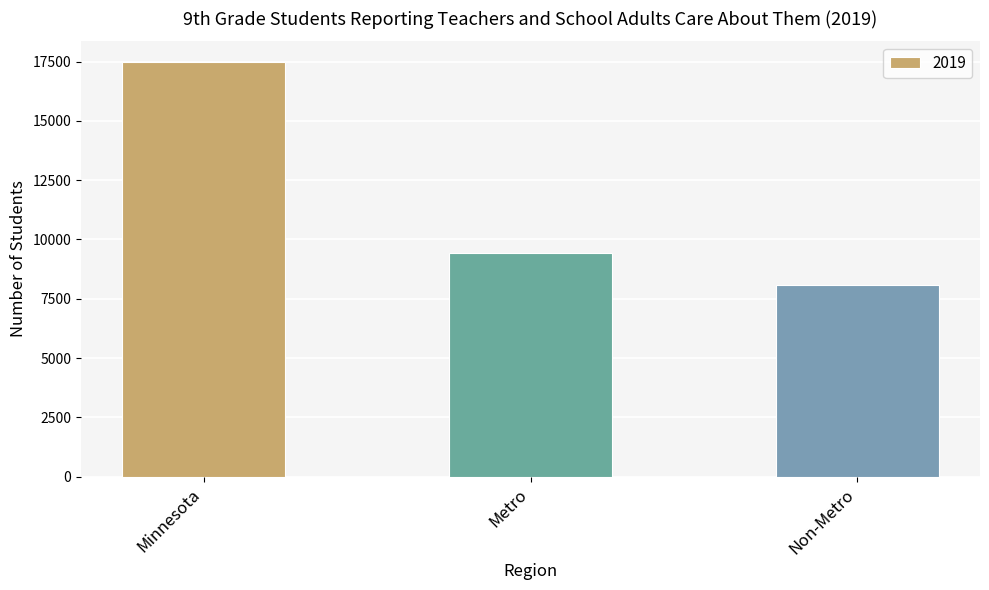

What position from the left is Non-Metro?

3